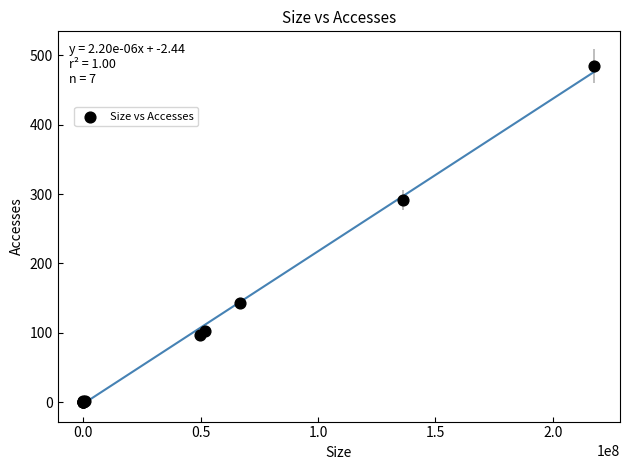

What Y value in the scatter plot is closest to 242?

292